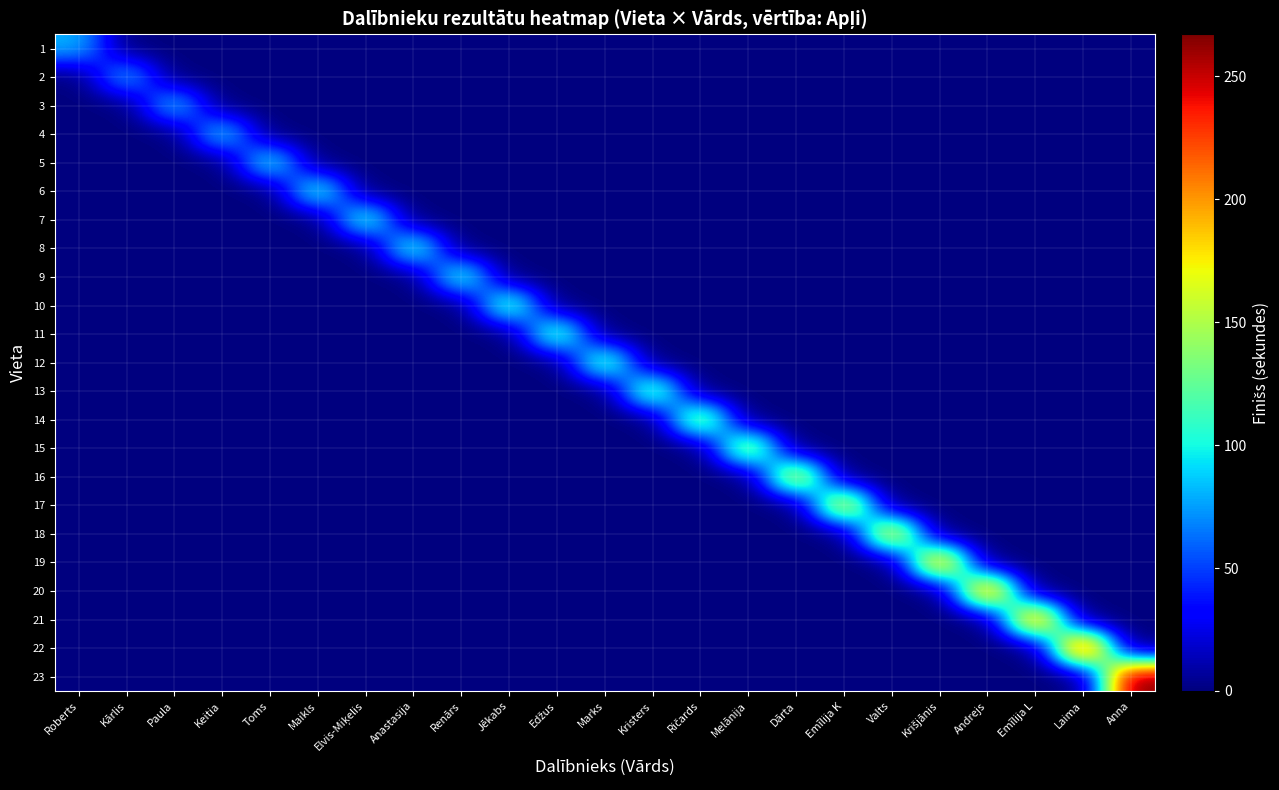

Reading right to left, what are all the values shown in this chart?

1: Anna=0	Laima=0	Emīlija L=0	Andrejs=0	Krišjānis=0	Valts=0	Emīlija K=0	Dārta=0	Melānija=0	Ričards=0	Kristers=0	Marks=0	Edžus=0	Jēkabs=0	Renārs=0	Anastasija=0	Elvis-Miķelis=0	Maikls=0	Toms=0	Keitia=0	Paula=0	Kārlis=0	Roberts=81
2: Anna=0	Laima=0	Emīlija L=0	Andrejs=0	Krišjānis=0	Valts=0	Emīlija K=0	Dārta=0	Melānija=0	Ričards=0	Kristers=0	Marks=0	Edžus=0	Jēkabs=0	Renārs=0	Anastasija=0	Elvis-Miķelis=0	Maikls=0	Toms=0	Keitia=0	Paula=0	Kārlis=83	Roberts=0
3: Anna=0	Laima=0	Emīlija L=0	Andrejs=0	Krišjānis=0	Valts=0	Emīlija K=0	Dārta=0	Melānija=0	Ričards=0	Kristers=0	Marks=0	Edžus=0	Jēkabs=0	Renārs=0	Anastasija=0	Elvis-Miķelis=0	Maikls=0	Toms=0	Keitia=0	Paula=90	Kārlis=0	Roberts=0
4: Anna=0	Laima=0	Emīlija L=0	Andrejs=0	Krišjānis=0	Valts=0	Emīlija K=0	Dārta=0	Melānija=0	Ričards=0	Kristers=0	Marks=0	Edžus=0	Jēkabs=0	Renārs=0	Anastasija=0	Elvis-Miķelis=0	Maikls=0	Toms=0	Keitia=95	Paula=0	Kārlis=0	Roberts=0
5: Anna=0	Laima=0	Emīlija L=0	Andrejs=0	Krišjānis=0	Valts=0	Emīlija K=0	Dārta=0	Melānija=0	Ričards=0	Kristers=0	Marks=0	Edžus=0	Jēkabs=0	Renārs=0	Anastasija=0	Elvis-Miķelis=0	Maikls=0	Toms=105	Keitia=0	Paula=0	Kārlis=0	Roberts=0
6: Anna=0	Laima=0	Emīlija L=0	Andrejs=0	Krišjānis=0	Valts=0	Emīlija K=0	Dārta=0	Melānija=0	Ričards=0	Kristers=0	Marks=0	Edžus=0	Jēkabs=0	Renārs=0	Anastasija=0	Elvis-Miķelis=0	Maikls=112	Toms=0	Keitia=0	Paula=0	Kārlis=0	Roberts=0
7: Anna=0	Laima=0	Emīlija L=0	Andrejs=0	Krišjānis=0	Valts=0	Emīlija K=0	Dārta=0	Melānija=0	Ričards=0	Kristers=0	Marks=0	Edžus=0	Jēkabs=0	Renārs=0	Anastasija=0	Elvis-Miķelis=115	Maikls=0	Toms=0	Keitia=0	Paula=0	Kārlis=0	Roberts=0
8: Anna=0	Laima=0	Emīlija L=0	Andrejs=0	Krišjānis=0	Valts=0	Emīlija K=0	Dārta=0	Melānija=0	Ričards=0	Kristers=0	Marks=0	Edžus=0	Jēkabs=0	Renārs=0	Anastasija=115	Elvis-Miķelis=0	Maikls=0	Toms=0	Keitia=0	Paula=0	Kārlis=0	Roberts=0
9: Anna=0	Laima=0	Emīlija L=0	Andrejs=0	Krišjānis=0	Valts=0	Emīlija K=0	Dārta=0	Melānija=0	Ričards=0	Kristers=0	Marks=0	Edžus=0	Jēkabs=0	Renārs=115	Anastasija=0	Elvis-Miķelis=0	Maikls=0	Toms=0	Keitia=0	Paula=0	Kārlis=0	Roberts=0
10: Anna=0	Laima=0	Emīlija L=0	Andrejs=0	Krišjānis=0	Valts=0	Emīlija K=0	Dārta=0	Melānija=0	Ričards=0	Kristers=0	Marks=0	Edžus=0	Jēkabs=128	Renārs=0	Anastasija=0	Elvis-Miķelis=0	Maikls=0	Toms=0	Keitia=0	Paula=0	Kārlis=0	Roberts=0
11: Anna=0	Laima=0	Emīlija L=0	Andrejs=0	Krišjānis=0	Valts=0	Emīlija K=0	Dārta=0	Melānija=0	Ričards=0	Kristers=0	Marks=0	Edžus=130	Jēkabs=0	Renārs=0	Anastasija=0	Elvis-Miķelis=0	Maikls=0	Toms=0	Keitia=0	Paula=0	Kārlis=0	Roberts=0
12: Anna=0	Laima=0	Emīlija L=0	Andrejs=0	Krišjānis=0	Valts=0	Emīlija K=0	Dārta=0	Melānija=0	Ričards=0	Kristers=0	Marks=130	Edžus=0	Jēkabs=0	Renārs=0	Anastasija=0	Elvis-Miķelis=0	Maikls=0	Toms=0	Keitia=0	Paula=0	Kārlis=0	Roberts=0
13: Anna=0	Laima=0	Emīlija L=0	Andrejs=0	Krišjānis=0	Valts=0	Emīlija K=0	Dārta=0	Melānija=0	Ričards=0	Kristers=138	Marks=0	Edžus=0	Jēkabs=0	Renārs=0	Anastasija=0	Elvis-Miķelis=0	Maikls=0	Toms=0	Keitia=0	Paula=0	Kārlis=0	Roberts=0
14: Anna=0	Laima=0	Emīlija L=0	Andrejs=0	Krišjānis=0	Valts=0	Emīlija K=0	Dārta=0	Melānija=0	Ričards=153	Kristers=0	Marks=0	Edžus=0	Jēkabs=0	Renārs=0	Anastasija=0	Elvis-Miķelis=0	Maikls=0	Toms=0	Keitia=0	Paula=0	Kārlis=0	Roberts=0
15: Anna=0	Laima=0	Emīlija L=0	Andrejs=0	Krišjānis=0	Valts=0	Emīlija K=0	Dārta=0	Melānija=158	Ričards=0	Kristers=0	Marks=0	Edžus=0	Jēkabs=0	Renārs=0	Anastasija=0	Elvis-Miķelis=0	Maikls=0	Toms=0	Keitia=0	Paula=0	Kārlis=0	Roberts=0
16: Anna=0	Laima=0	Emīlija L=0	Andrejs=0	Krišjānis=0	Valts=0	Emīlija K=0	Dārta=178	Melānija=0	Ričards=0	Kristers=0	Marks=0	Edžus=0	Jēkabs=0	Renārs=0	Anastasija=0	Elvis-Miķelis=0	Maikls=0	Toms=0	Keitia=0	Paula=0	Kārlis=0	Roberts=0
17: Anna=0	Laima=0	Emīlija L=0	Andrejs=0	Krišjānis=0	Valts=0	Emīlija K=185	Dārta=0	Melānija=0	Ričards=0	Kristers=0	Marks=0	Edžus=0	Jēkabs=0	Renārs=0	Anastasija=0	Elvis-Miķelis=0	Maikls=0	Toms=0	Keitia=0	Paula=0	Kārlis=0	Roberts=0
18: Anna=0	Laima=0	Emīlija L=0	Andrejs=0	Krišjānis=0	Valts=190	Emīlija K=0	Dārta=0	Melānija=0	Ričards=0	Kristers=0	Marks=0	Edžus=0	Jēkabs=0	Renārs=0	Anastasija=0	Elvis-Miķelis=0	Maikls=0	Toms=0	Keitia=0	Paula=0	Kārlis=0	Roberts=0
19: Anna=0	Laima=0	Emīlija L=0	Andrejs=0	Krišjānis=214	Valts=0	Emīlija K=0	Dārta=0	Melānija=0	Ričards=0	Kristers=0	Marks=0	Edžus=0	Jēkabs=0	Renārs=0	Anastasija=0	Elvis-Miķelis=0	Maikls=0	Toms=0	Keitia=0	Paula=0	Kārlis=0	Roberts=0
20: Anna=0	Laima=0	Emīlija L=0	Andrejs=225	Krišjānis=0	Valts=0	Emīlija K=0	Dārta=0	Melānija=0	Ričards=0	Kristers=0	Marks=0	Edžus=0	Jēkabs=0	Renārs=0	Anastasija=0	Elvis-Miķelis=0	Maikls=0	Toms=0	Keitia=0	Paula=0	Kārlis=0	Roberts=0
21: Anna=0	Laima=0	Emīlija L=226	Andrejs=0	Krišjānis=0	Valts=0	Emīlija K=0	Dārta=0	Melānija=0	Ričards=0	Kristers=0	Marks=0	Edžus=0	Jēkabs=0	Renārs=0	Anastasija=0	Elvis-Miķelis=0	Maikls=0	Toms=0	Keitia=0	Paula=0	Kārlis=0	Roberts=0
22: Anna=0	Laima=259	Emīlija L=0	Andrejs=0	Krišjānis=0	Valts=0	Emīlija K=0	Dārta=0	Melānija=0	Ričards=0	Kristers=0	Marks=0	Edžus=0	Jēkabs=0	Renārs=0	Anastasija=0	Elvis-Miķelis=0	Maikls=0	Toms=0	Keitia=0	Paula=0	Kārlis=0	Roberts=0
23: Anna=267	Laima=0	Emīlija L=0	Andrejs=0	Krišjānis=0	Valts=0	Emīlija K=0	Dārta=0	Melānija=0	Ričards=0	Kristers=0	Marks=0	Edžus=0	Jēkabs=0	Renārs=0	Anastasija=0	Elvis-Miķelis=0	Maikls=0	Toms=0	Keitia=0	Paula=0	Kārlis=0	Roberts=0